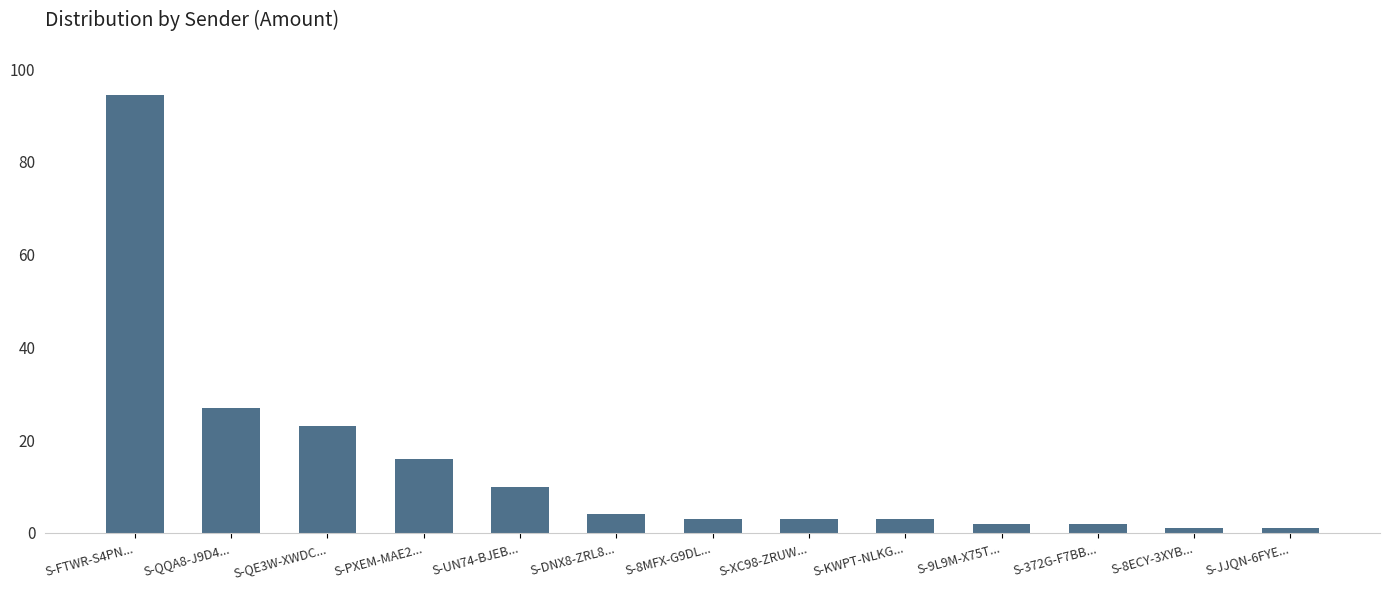

What is the value of the 4th bar from the left?

16.0